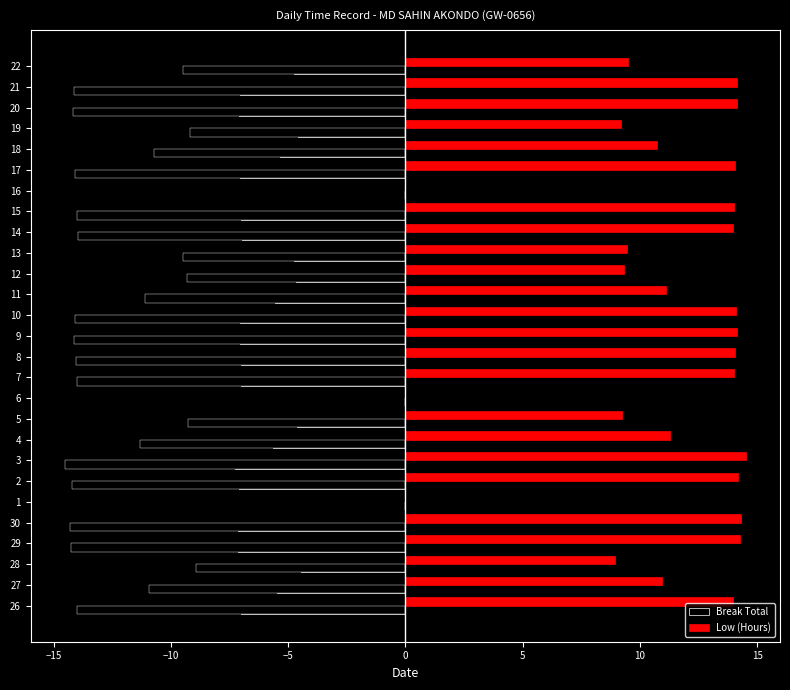

What is the value of the Low (Hours) bar at the 14th from the left?

14.1